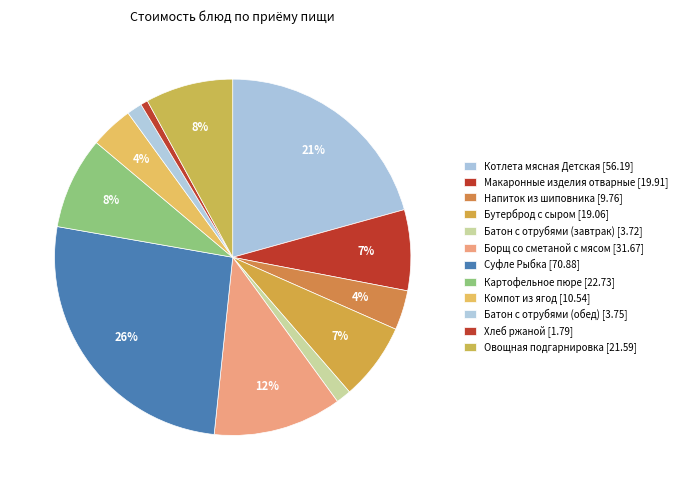

What percentage is the Компот из ягод slice, to the nearest percent?

4%